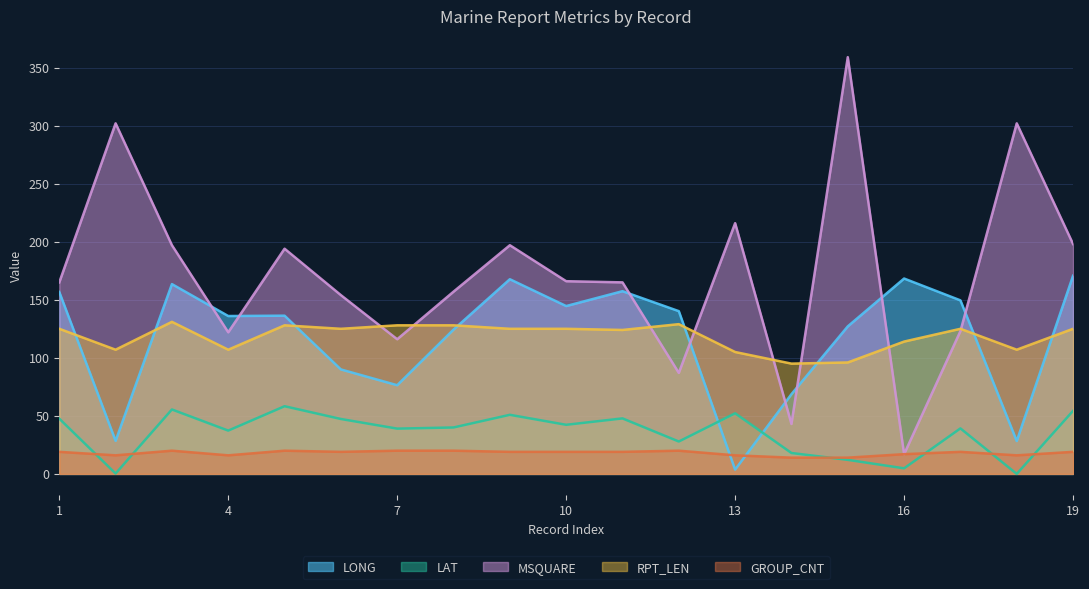

Reading left to right, transcribe all the data shown in this chart.

LONG: 156.7	28.5	163.5	136.0	136.3	90.0	76.4	124.3	167.7	144.6	157.4	140.2	3.7	68.7	127.1	168.3	149.5	28.3	170.7
LAT: 47.6	0.3	55.5	37.3	58.3	47.3	39.0	40.0	50.9	42.3	47.8	27.9	52.2	18.0	12.1	4.8	39.2	0.0	54.3
MSQUARE: 165.0	302.0	197.0	122.0	194.0	154.0	116.0	157.0	197.0	166.0	165.0	87.0	216.0	43.0	359.0	17.0	123.0	302.0	198.0
RPT_LEN: 125.0	107.0	131.0	107.0	128.0	125.0	128.0	128.0	125.0	125.0	124.0	129.0	105.0	95.0	96.0	114.0	125.0	107.0	125.0
GROUP_CNT: 19.0	16.0	20.0	16.0	20.0	19.0	20.0	20.0	19.0	19.0	19.0	20.0	16.0	14.0	14.0	17.0	19.0	16.0	19.0